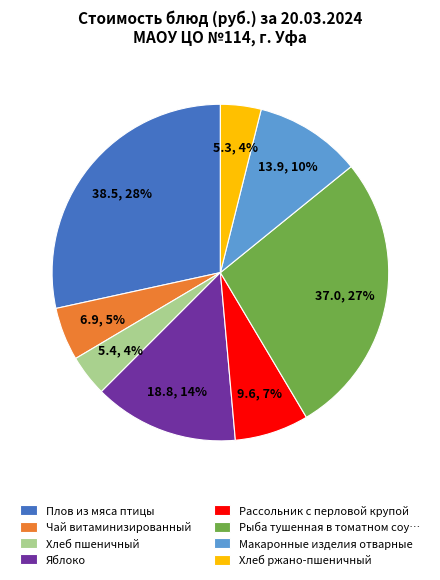

Between Чай витаминизированный and Рассольник с перловой крупой, which is larger?

Рассольник с перловой крупой